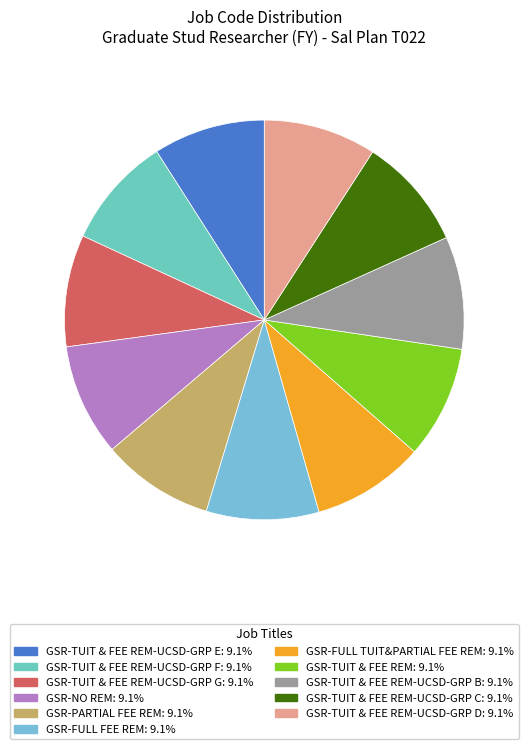

How many slices are in this pie chart?

11